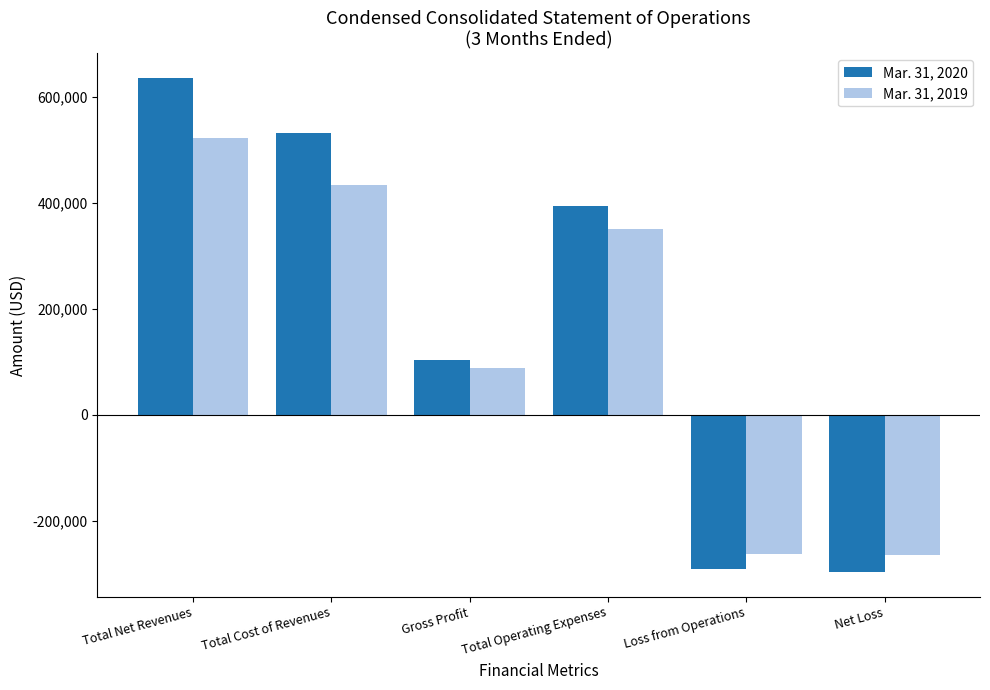

What is the total value across all series at Gross Profit?

190664